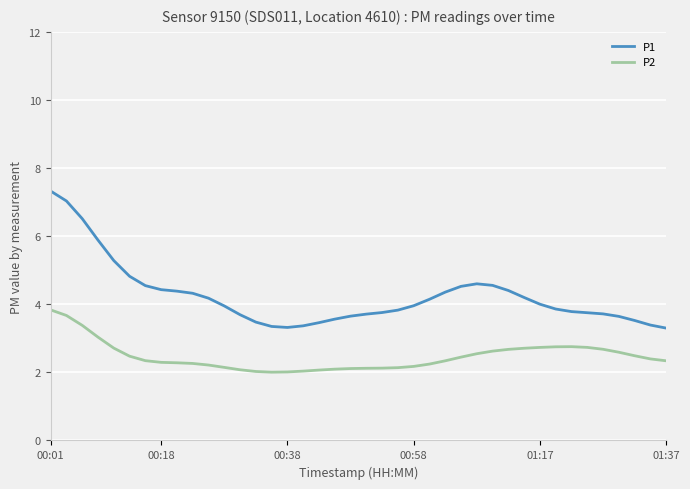

Count the number of categories in the chart.

40